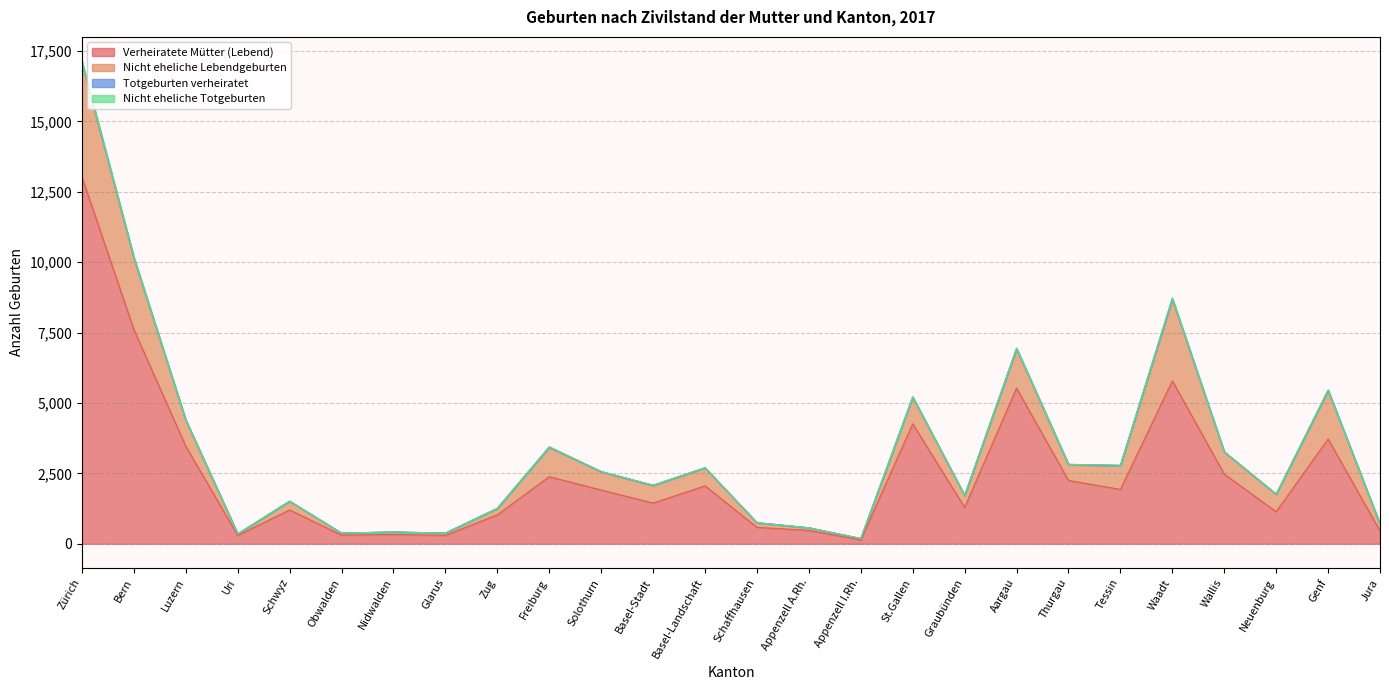

Which series has the largest range (max minus min)?

Verheiratete Mütter (Lebend)